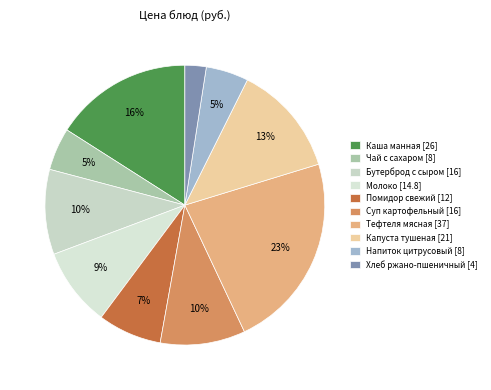

To the nearest percent, what is the average slice percentage?

10%